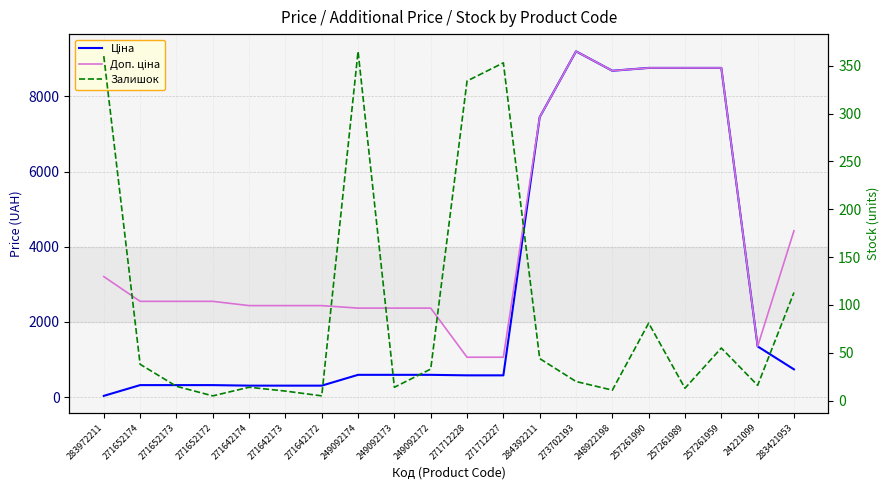

What is the difference between the maximum and minimum values in the Залишок series?

360.0